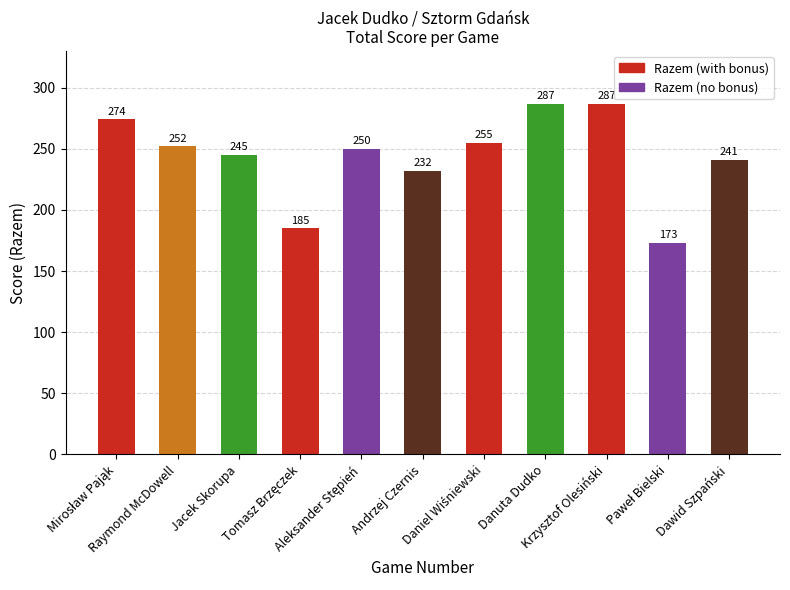

Reading left to right, extract all data points from this chart.

274	252	245	185	250	232	255	287	287	173	241